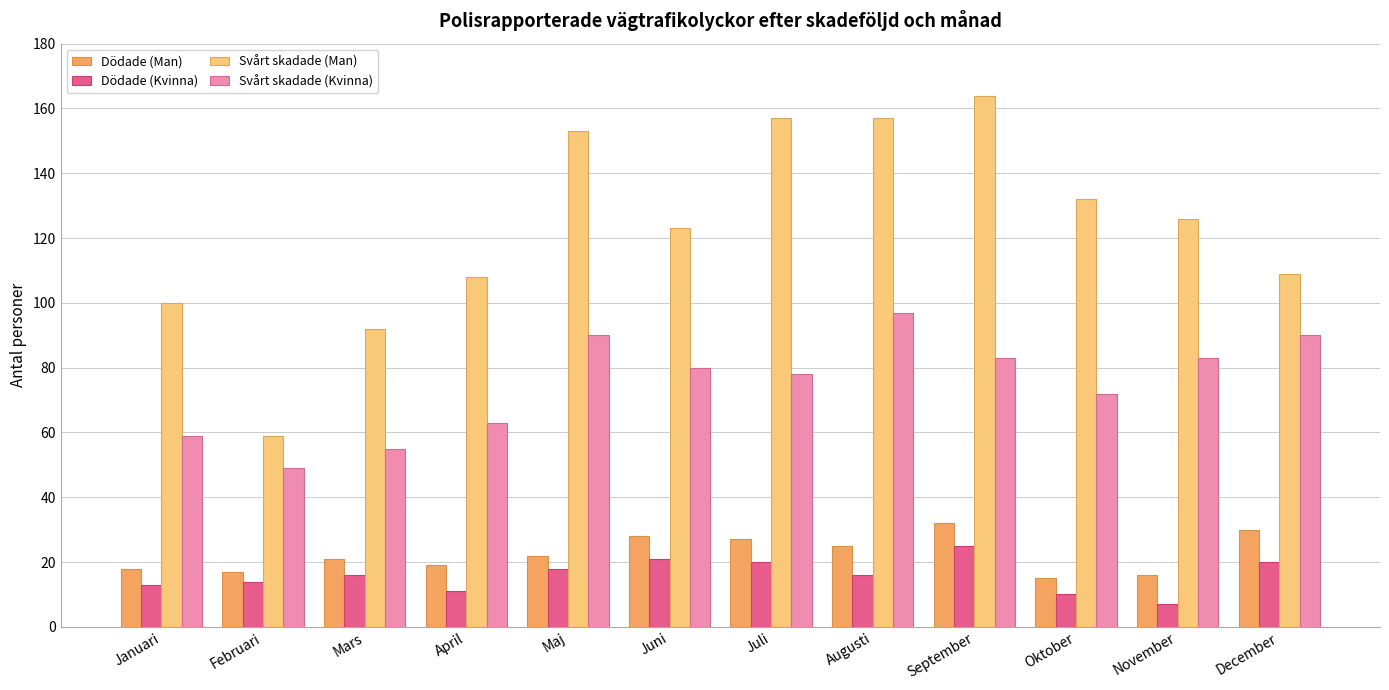

What is the value of the Svårt skadade (Man) bar at the 6th from the left?

123